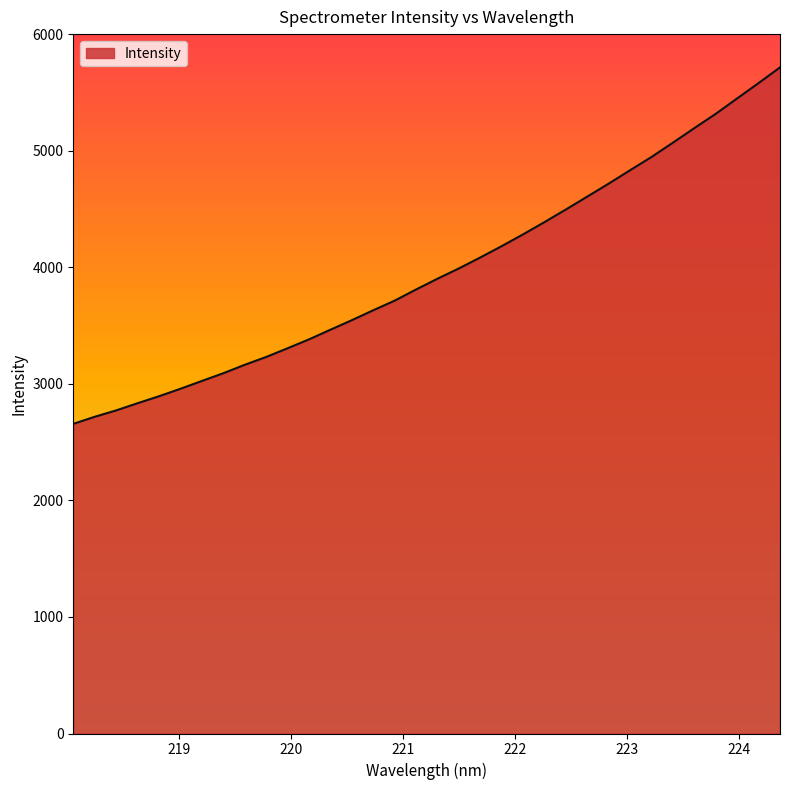

What is the difference between the maximum and minimum values?

3058.6